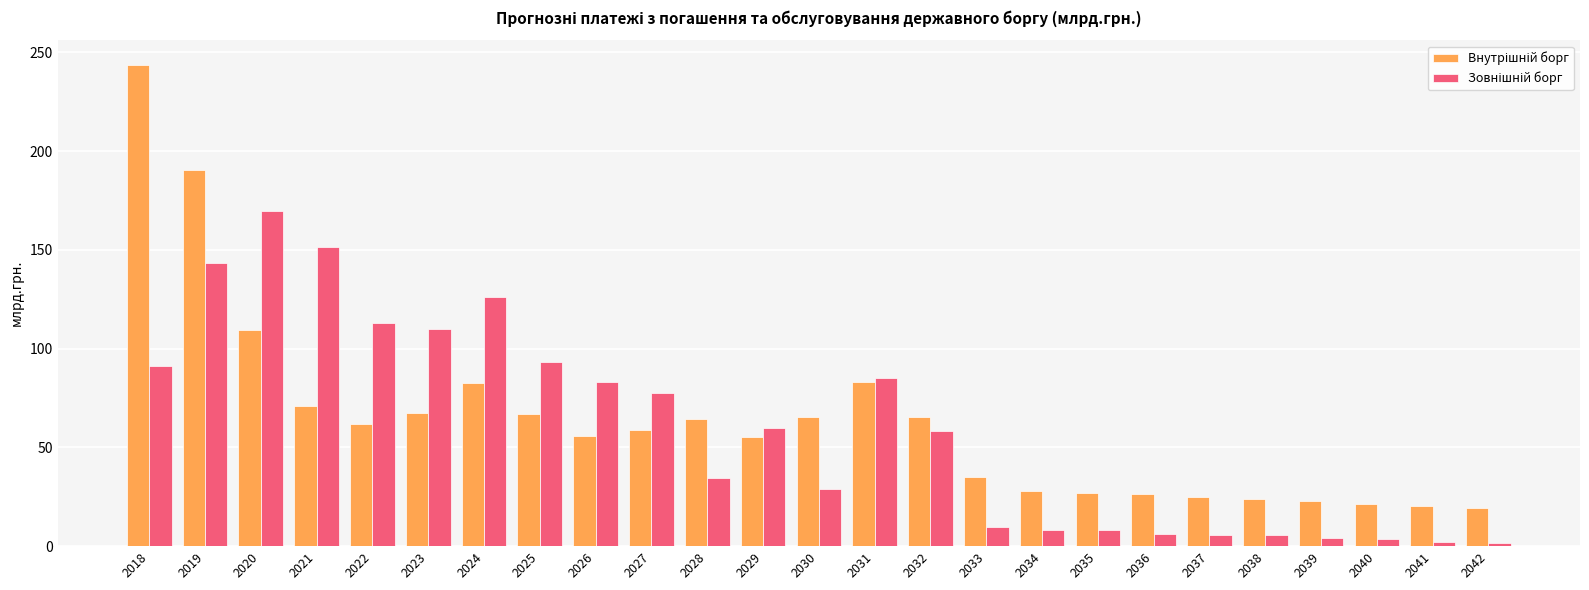

What is the difference between the highest and lowest values at 2038?

18.4